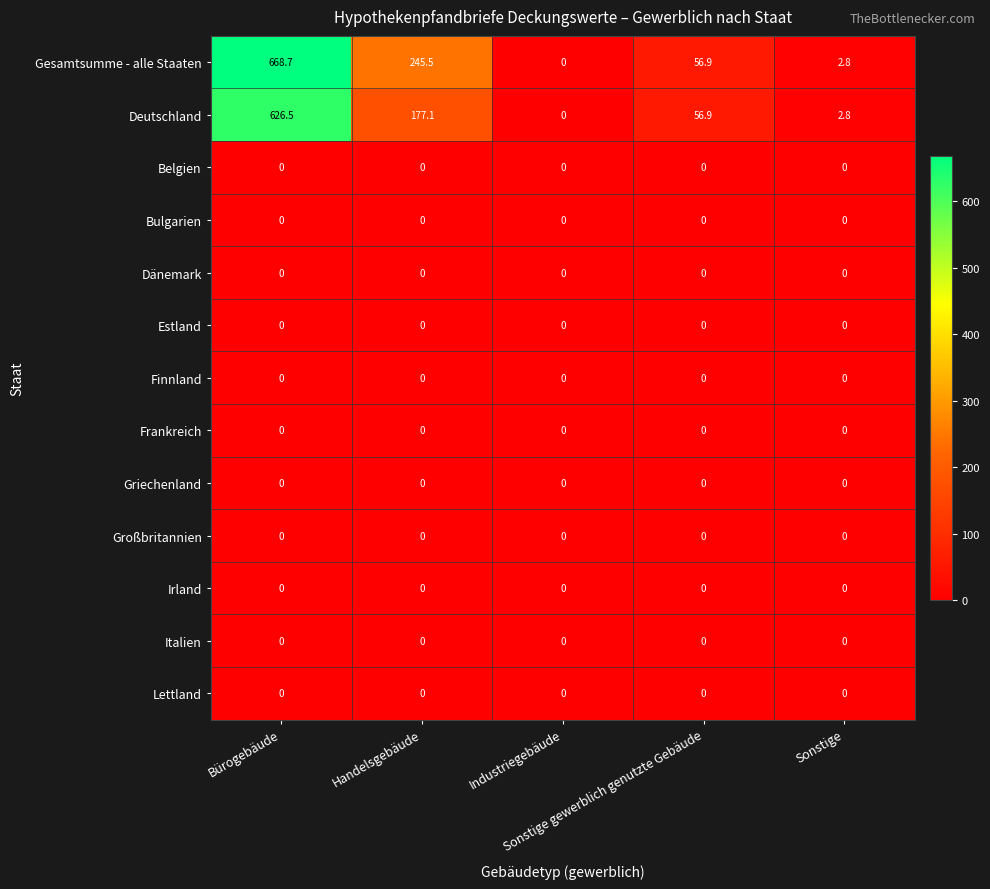

Which series has the largest range (max minus min)?

Gesamtsumme - alle Staaten